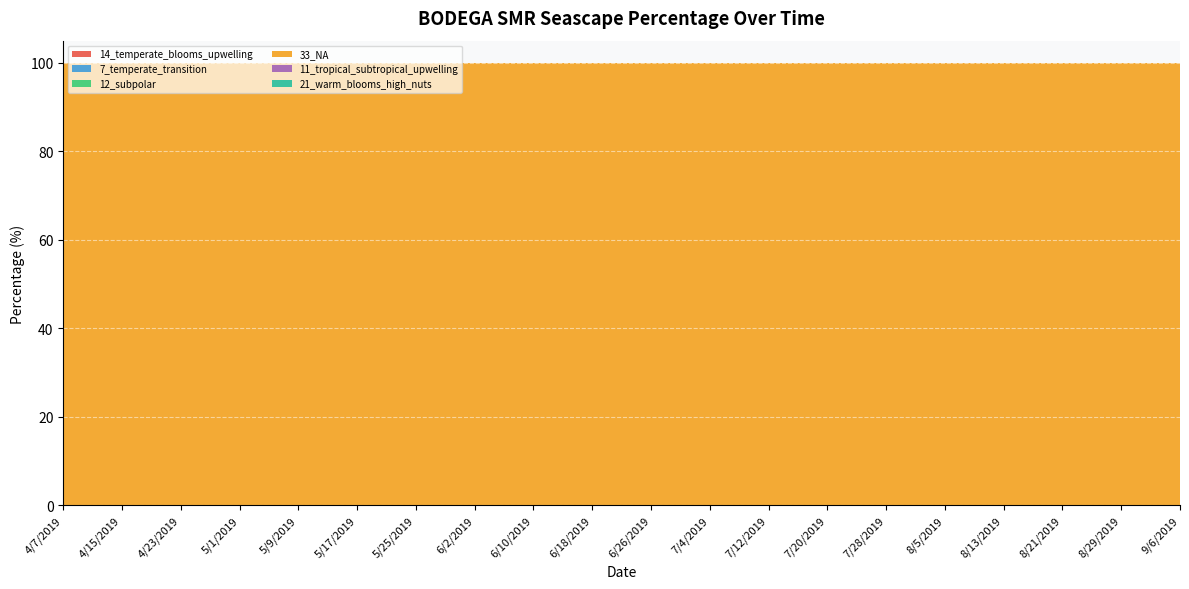

Reading right to left, list all the values displayed in this chart.

14_temperate_blooms_upwelling: 0	0	0	0	0	0	0	0	0	0	0	0	0	0	0	0	0	0	0	0
7_temperate_transition: 0	0	0	0	0	0	0	0	0	0	0	0	0	0	0	0	0	0	0	0
12_subpolar: 0	0	0	0	0	0	0	0	0	0	0	0	0	0	0	0	0	0	0	0
33_NA: 100	100	100	100	100	100	100	100	100	100	100	100	100	100	100	100	100	100	100	100
11_tropical_subtropical_upwelling: 0	0	0	0	0	0	0	0	0	0	0	0	0	0	0	0	0	0	0	0
21_warm_blooms_high_nuts: 0	0	0	0	0	0	0	0	0	0	0	0	0	0	0	0	0	0	0	0